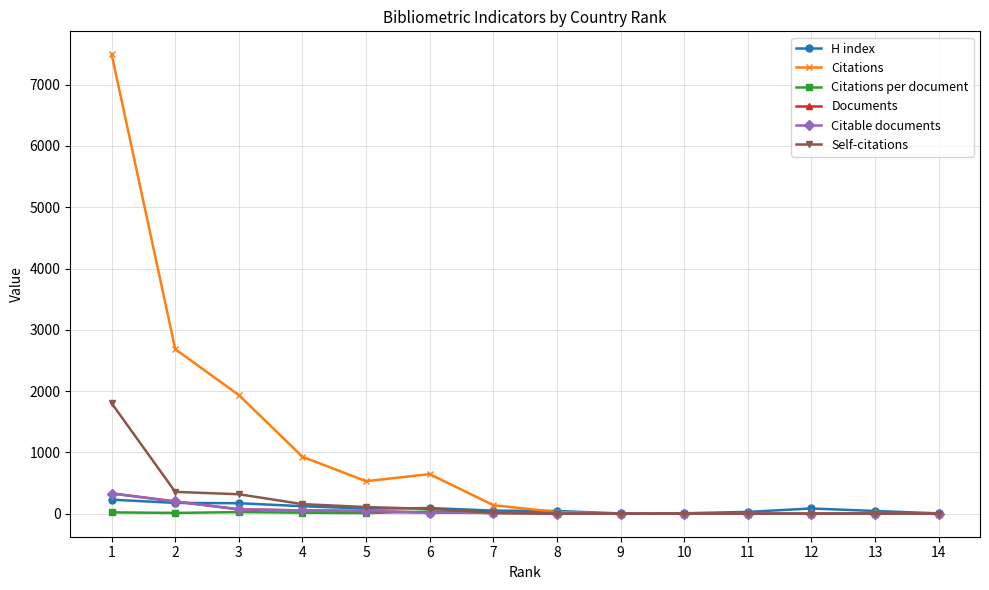

True or false: Citations per document has more than 2 interior local peaks.

True